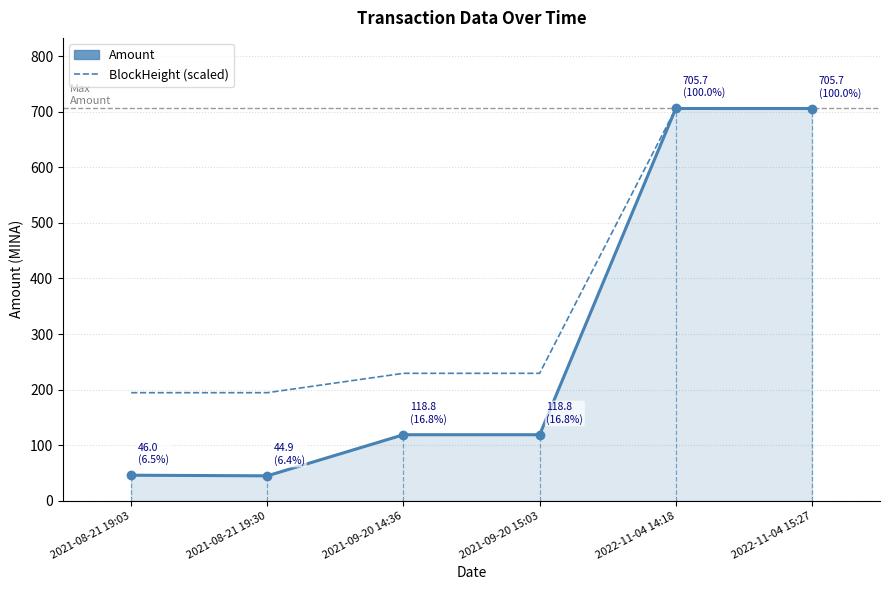

Where is the first local minimum for Amount?

2021-08-21 19:30